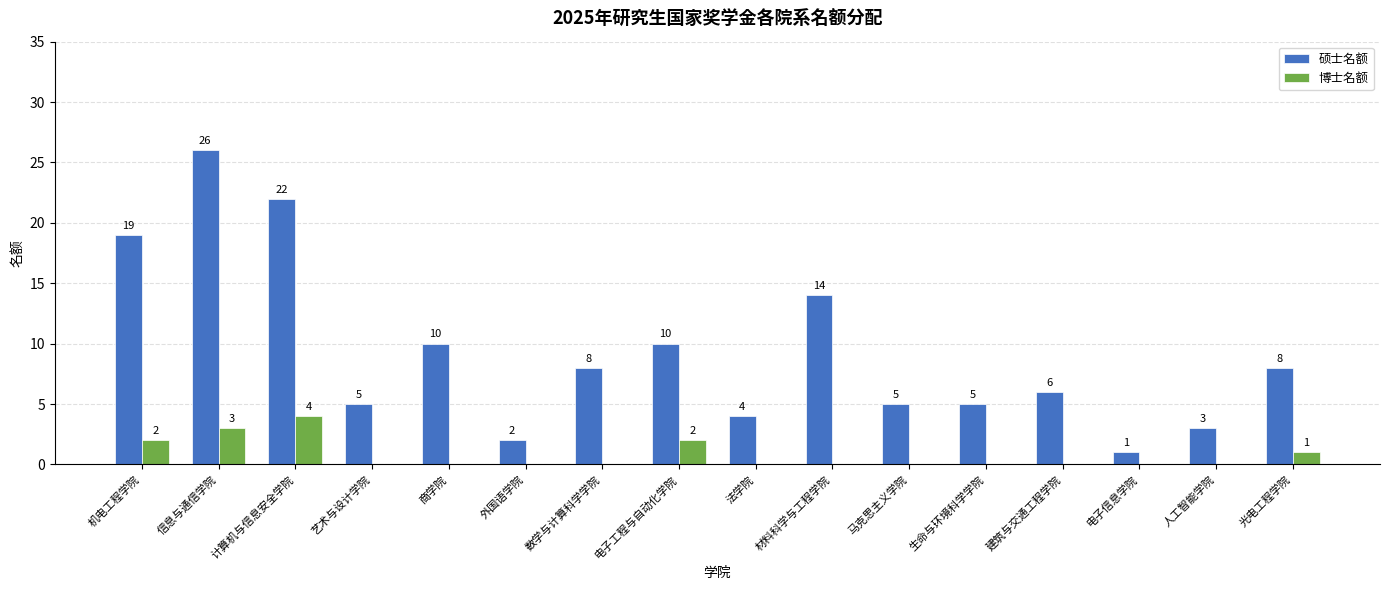

Which series has the largest total across all categories?

硕士名额